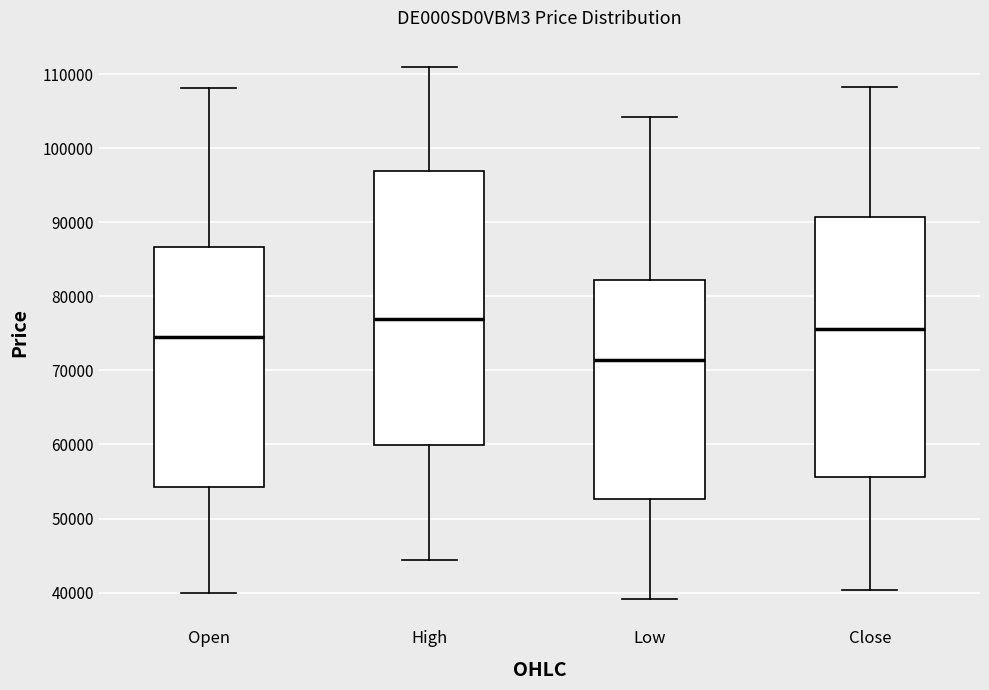

Which box is the tallest, from its lower edge to its upper edge?

High